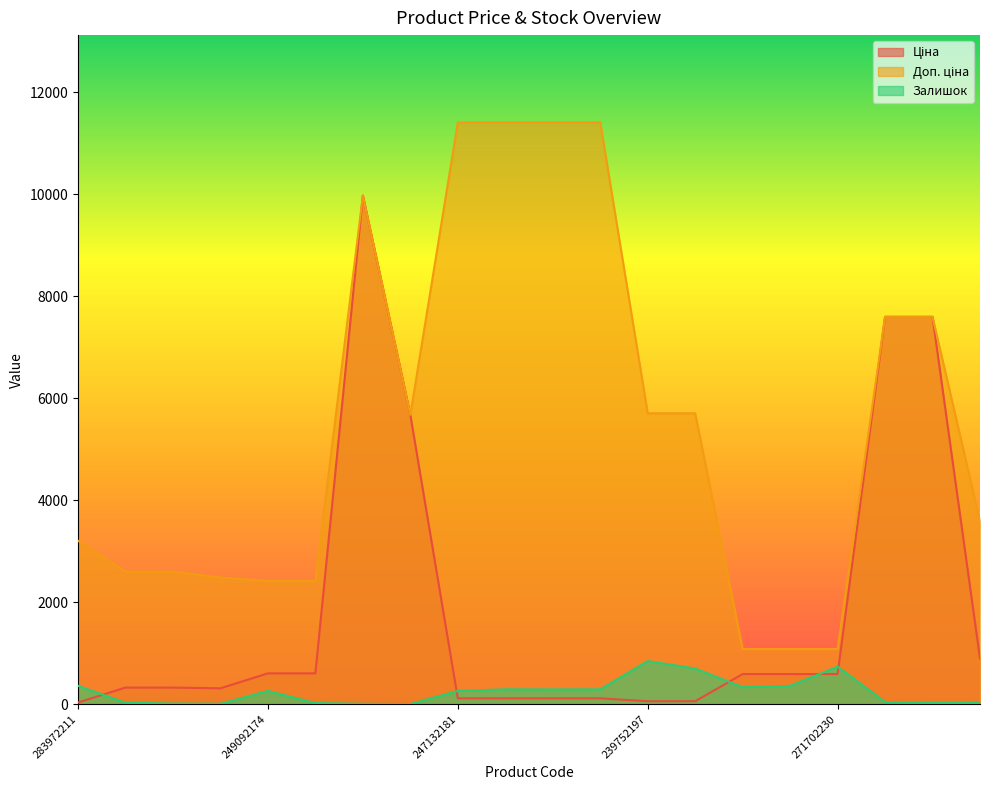

Does the chart have visible grid lines?

No